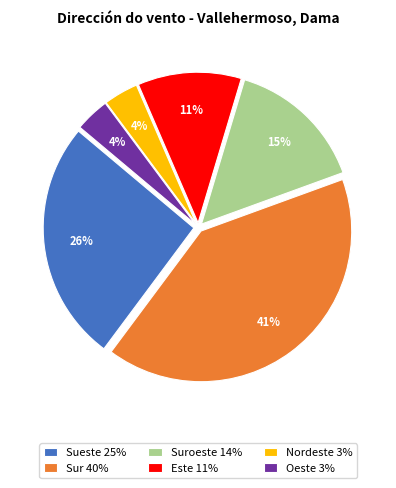

What percentage is the Oeste 3% slice, to the nearest percent?

4%